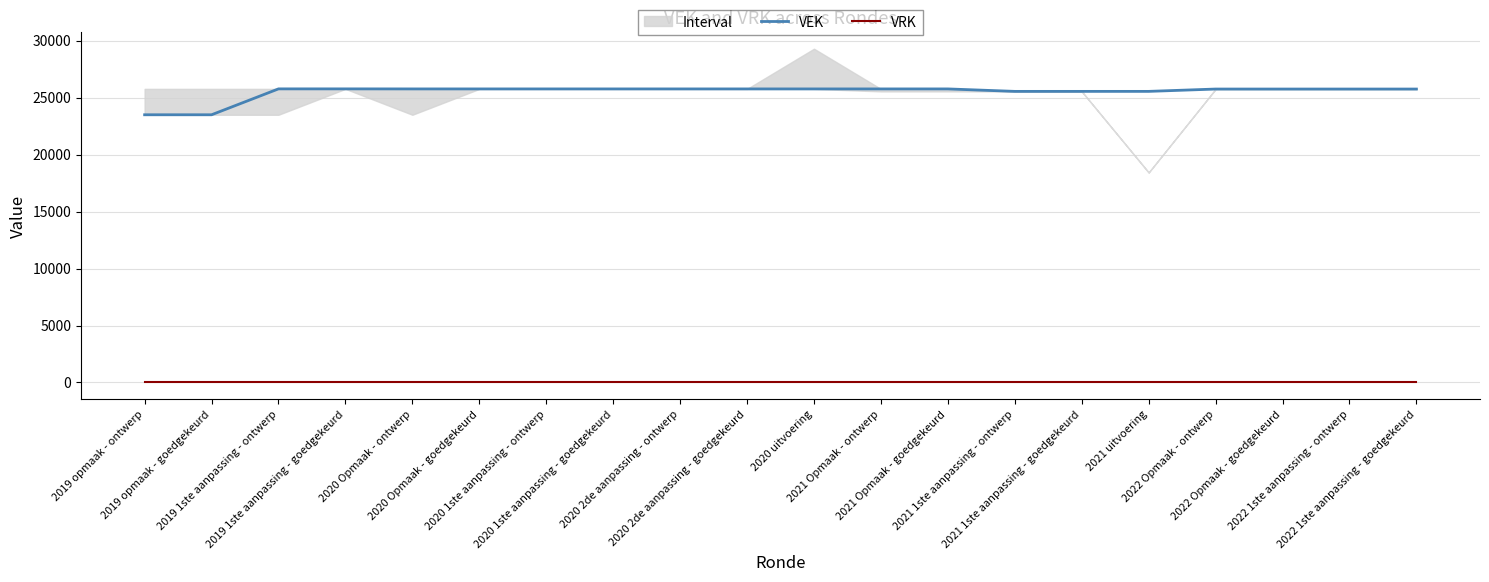

What is the difference between the VEK values at 2022 Opmaak - ontwerp and 2020 1ste aanpassing - goedgekeurd?

11